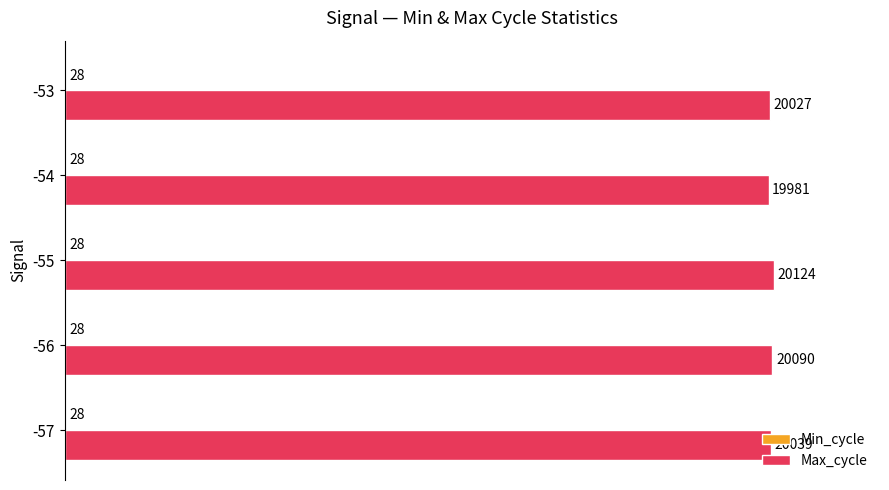

Which series has the largest total across all categories?

Max_cycle